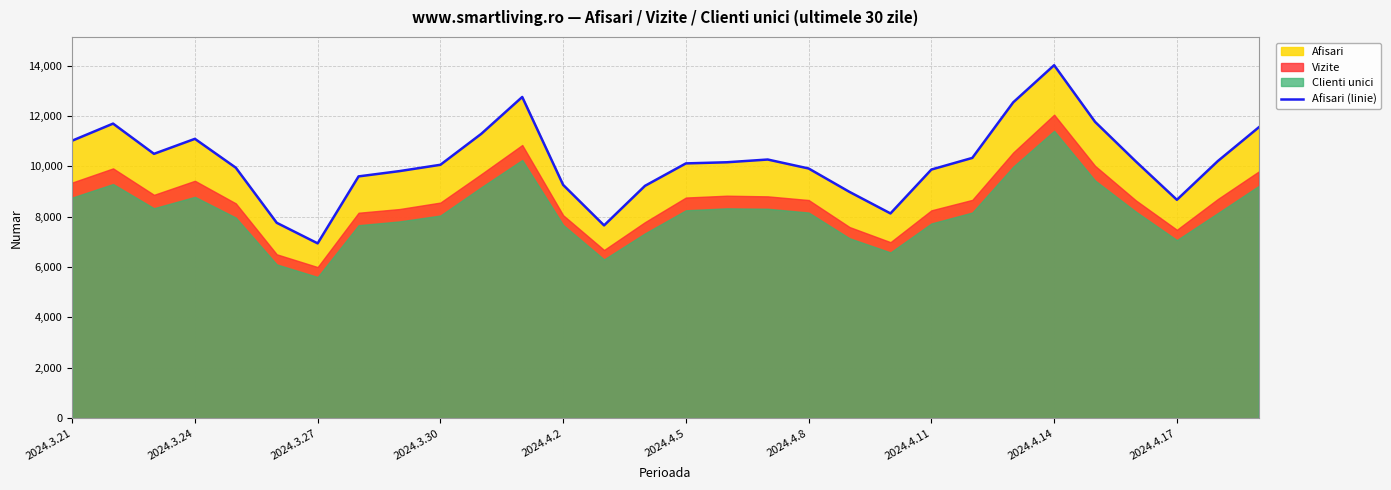

What is the maximum value for Afisari (linie)?

14014